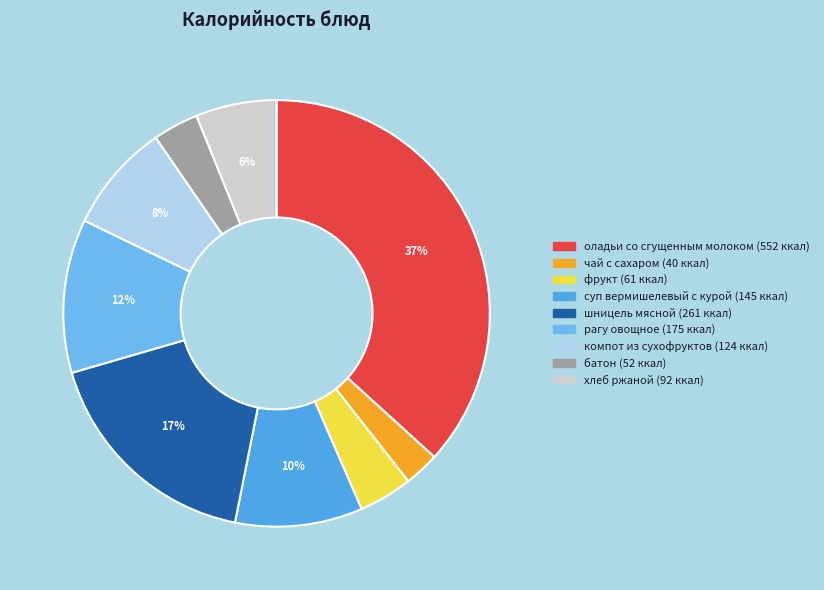

Is there a majority slice in this chart?

No